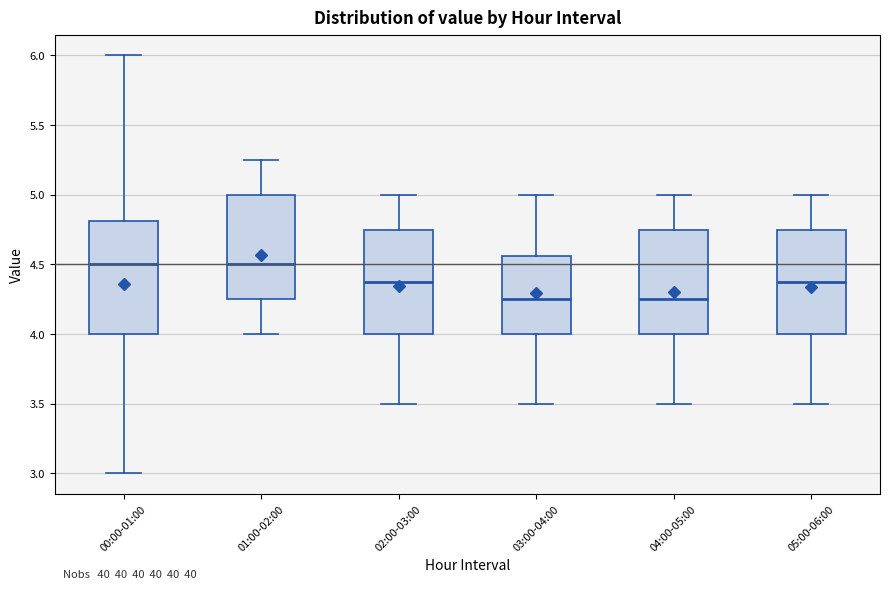

Reading left to right, read every box against the y-axis: the position of its median line, the range the box covers, and the ends of its whiskers. The values are not printed on the chart, so give them approximately, as read against the axis.

00:00-01:00: median 4.50, box 4.00 to 4.80, whiskers 3.00 to 6.00
01:00-02:00: median 4.50, box 4.25 to 5.00, whiskers 4.00 to 5.25
02:00-03:00: median 4.40, box 4.00 to 4.75, whiskers 3.50 to 5.00
03:00-04:00: median 4.25, box 4.00 to 4.55, whiskers 3.50 to 5.00
04:00-05:00: median 4.25, box 4.00 to 4.75, whiskers 3.50 to 5.00
05:00-06:00: median 4.40, box 4.00 to 4.75, whiskers 3.50 to 5.00